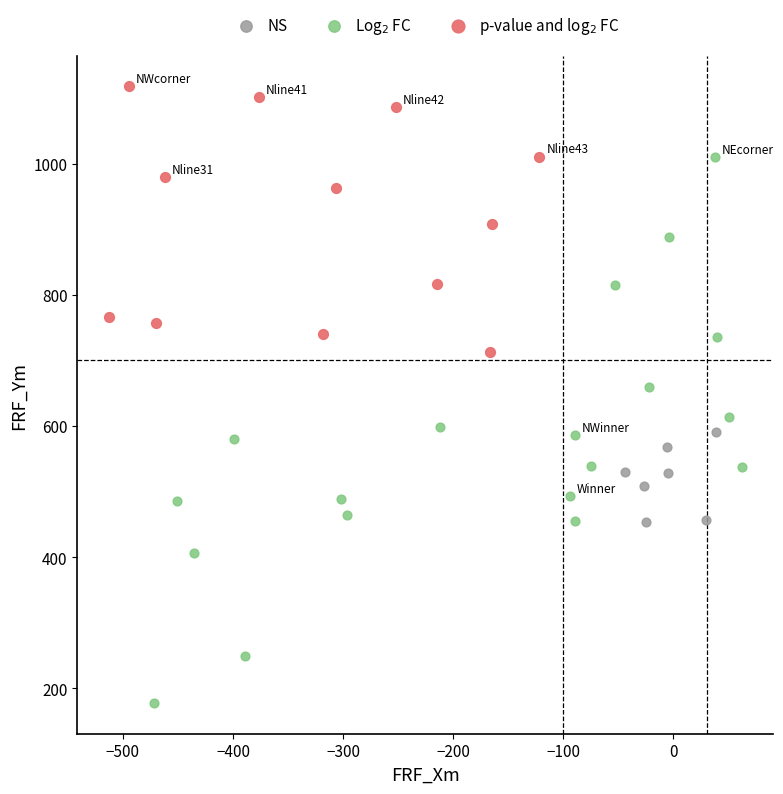

Which series has the largest Y range (max minus min)?

Log$_2$ FC